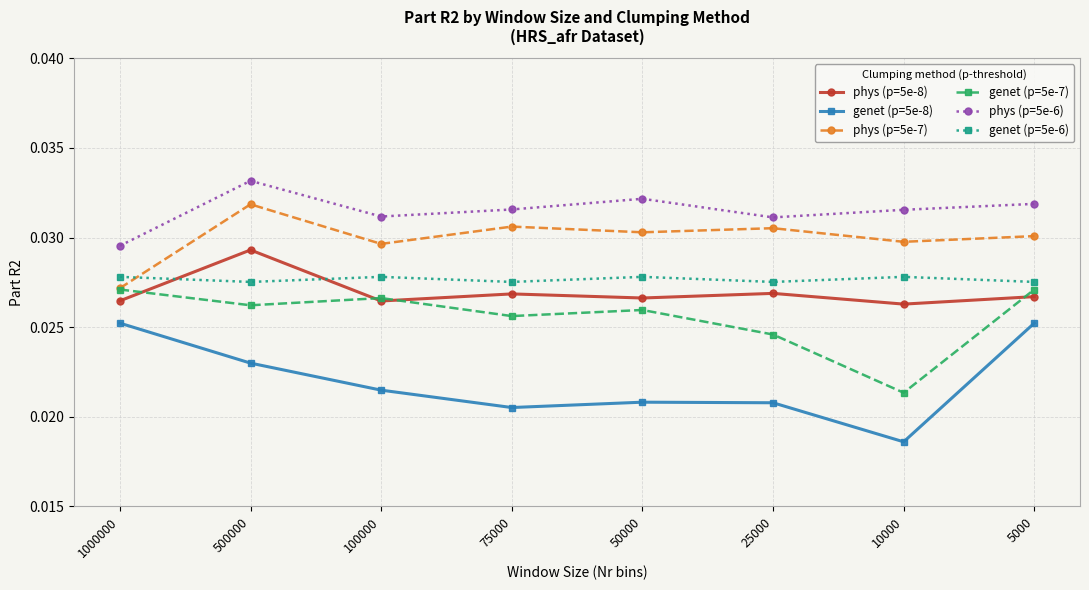

Which series changed the most between 100000 and 25000?

genet (p=5e-7)